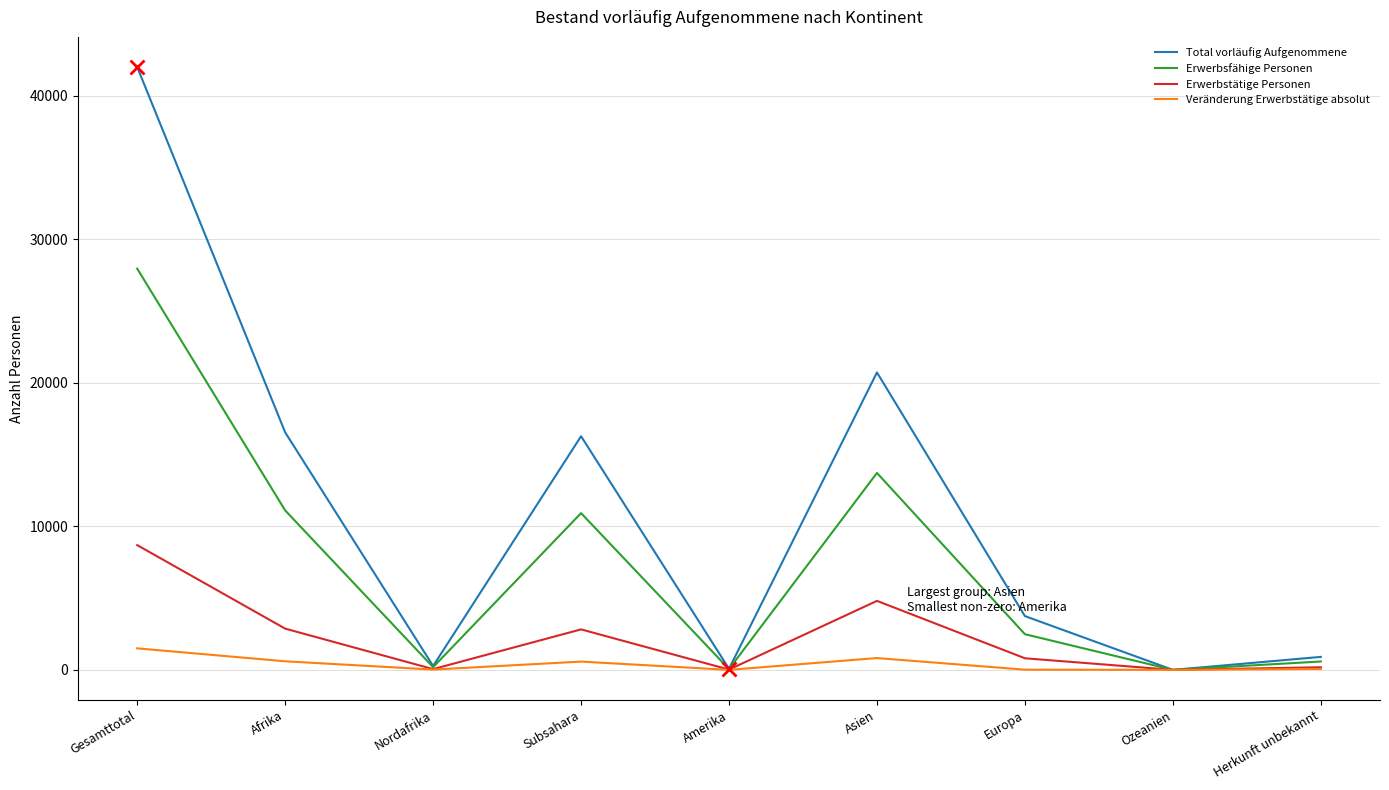

Rank the series by their maximum value, from lowest to highest.

Veränderung Erwerbstätige absolut, Erwerbstätige Personen, Erwerbsfähige Personen, Total vorläufig Aufgenommene